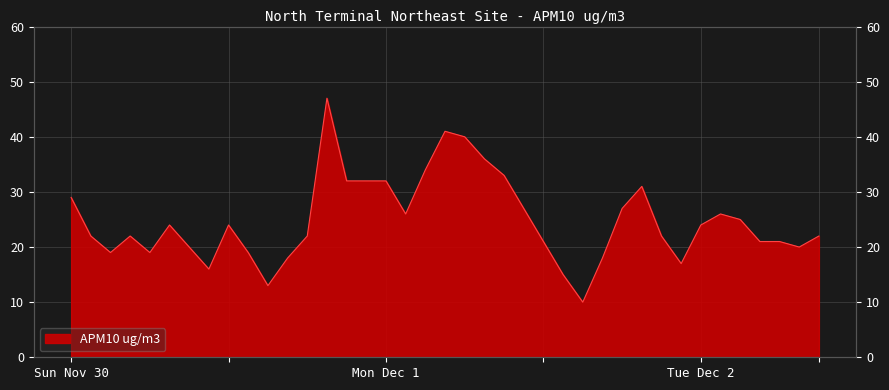

How many interior local valleys (lower than both neighbors) does the data have?

8